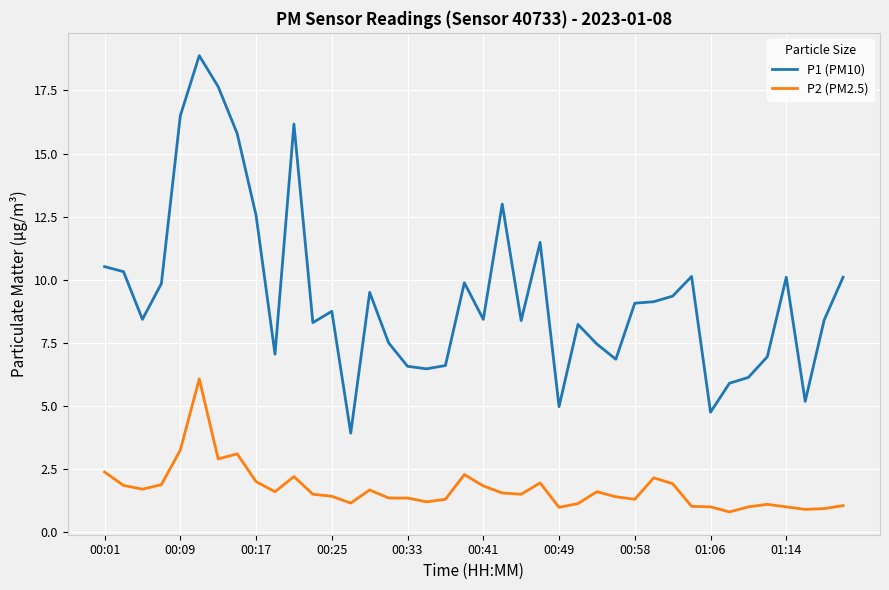

True or false: P2 (PM2.5) and P1 (PM10) cross at least once.

False